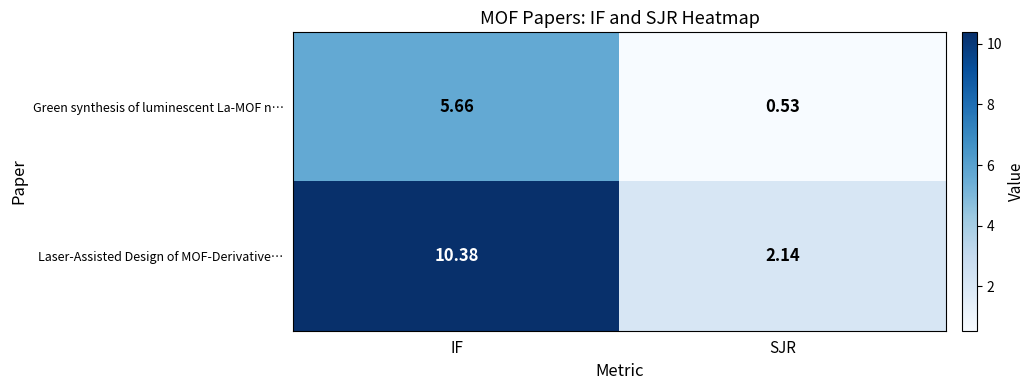

List the series in order of their overall mean, highest first.

Laser-Assisted Design of MOF-Derivative…, Green synthesis of luminescent La-MOF n…